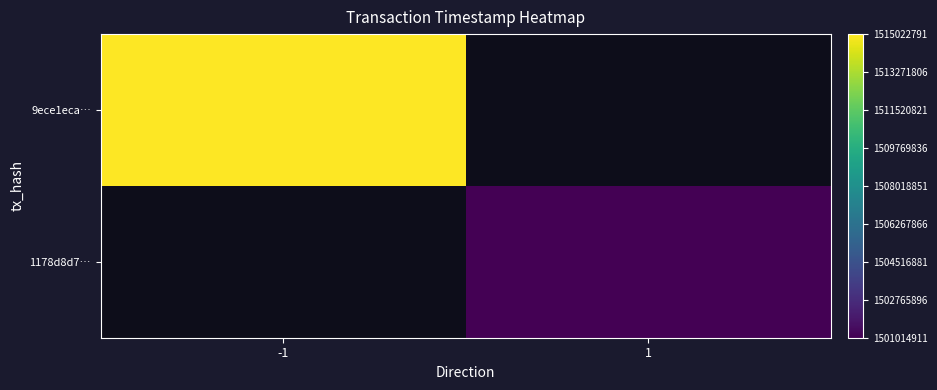

Which label corresponds to the smallest value in the chart?

1